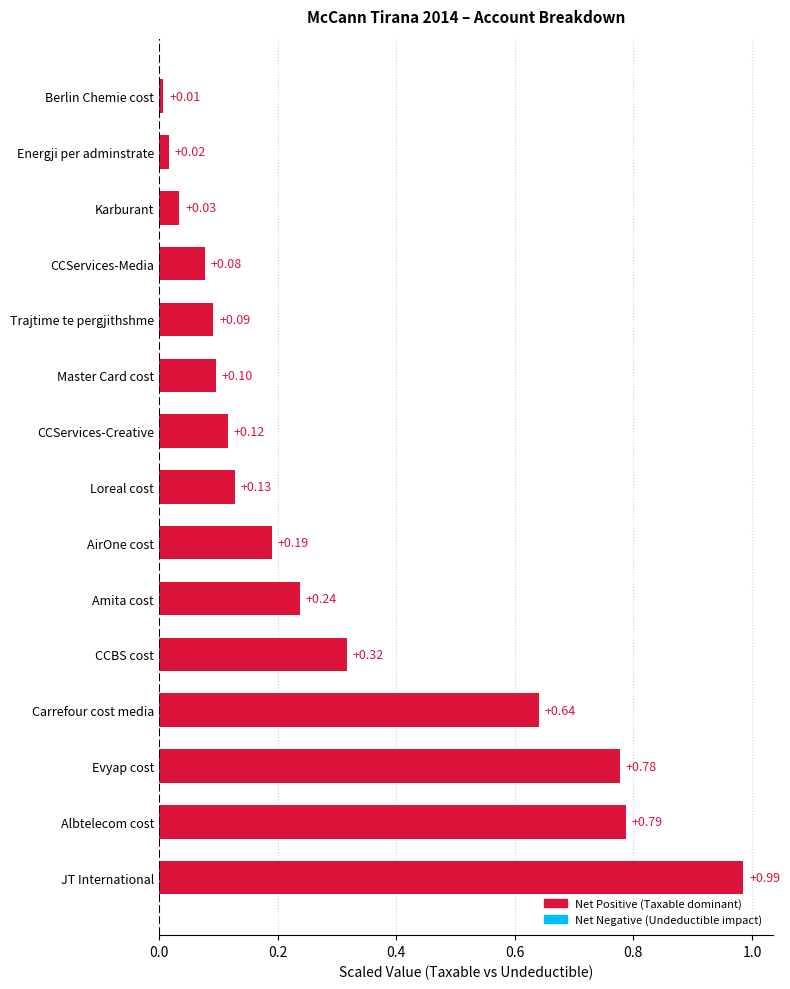

At which category does the chart reach its minimum across all series?

Berlin Chemie cost